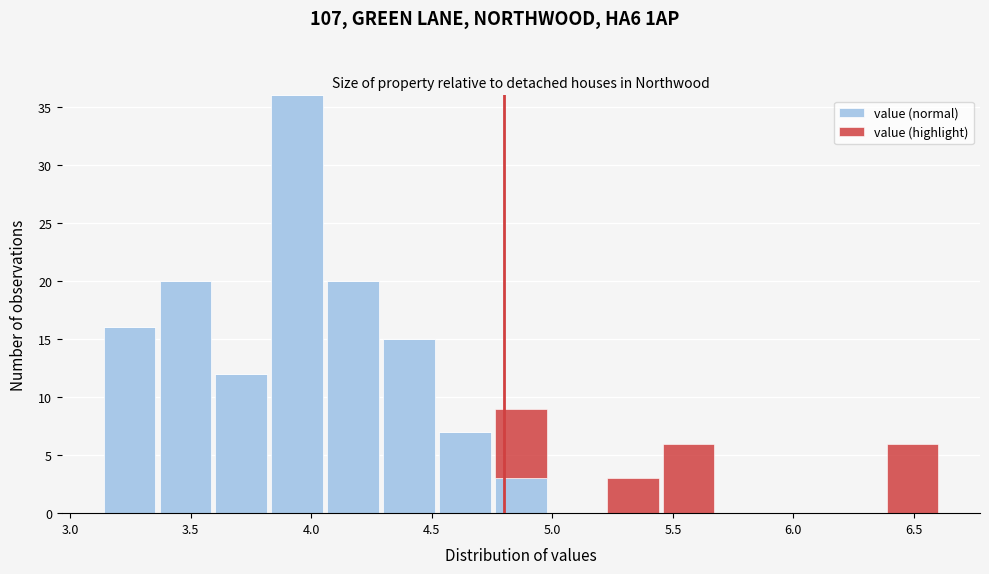

Which range on the x-axis has the tallest stacked bar (by total height)?

3.85 to 4.05